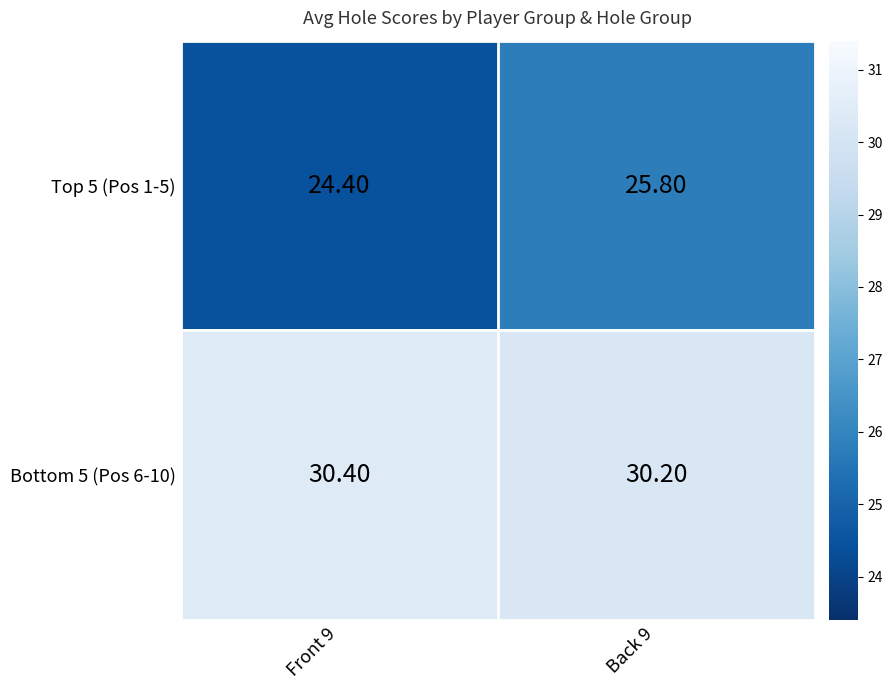

What is the sum of all Top 5 (Pos 1-5) values?

50.2